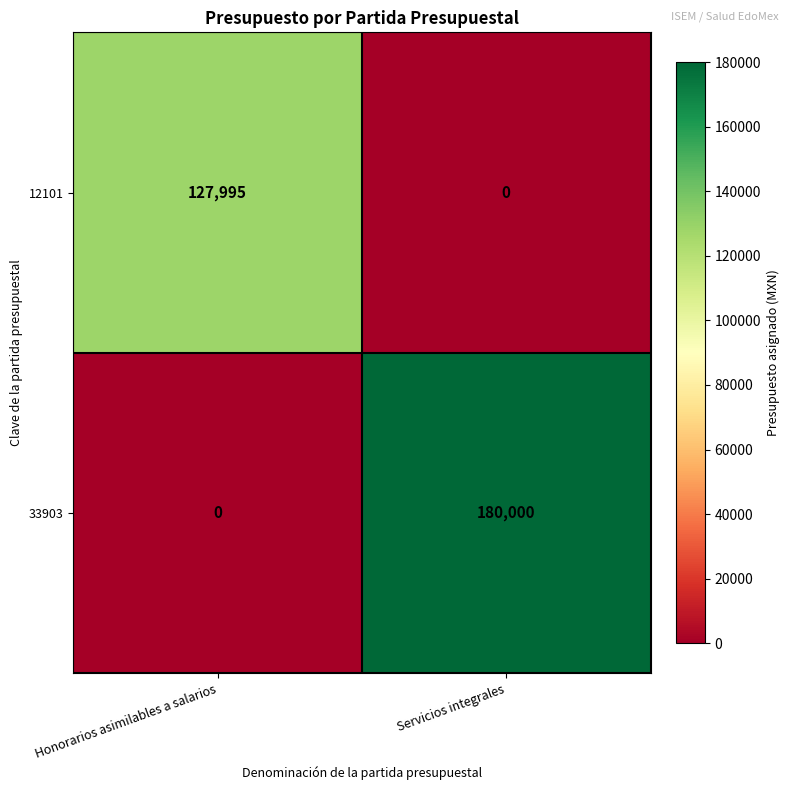

What is the total value across all series at Servicios integrales?

180000